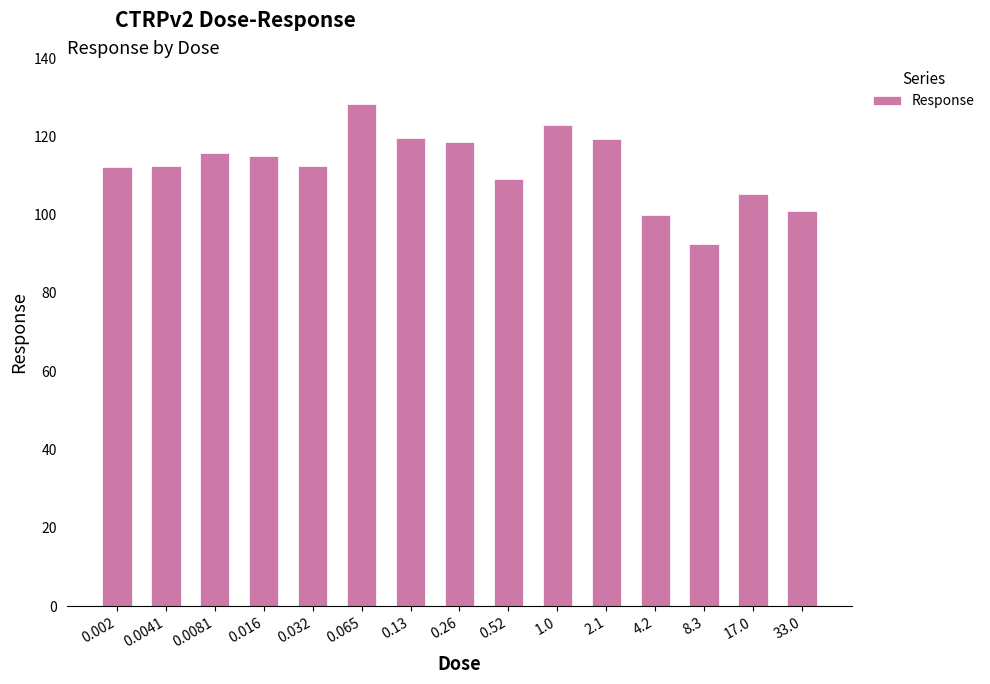

What is the label of the 12th bar from the left?

4.2